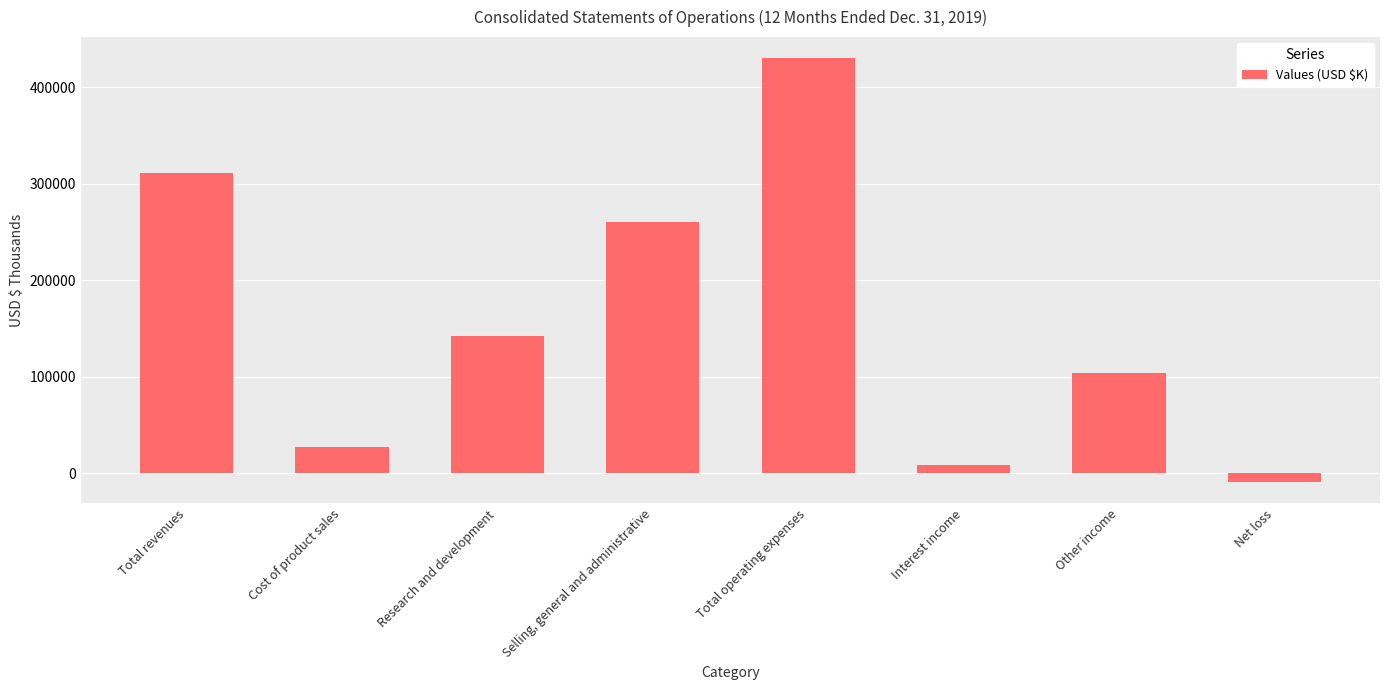

What is the label of the 7th bar from the left?

Other income